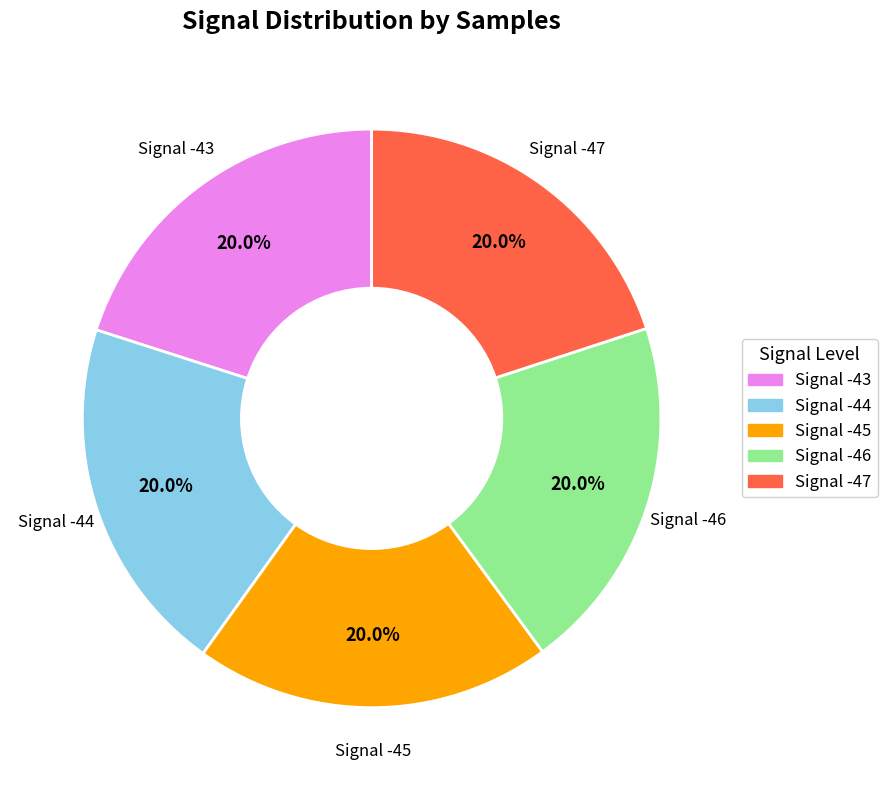

Is it true that Signal -44 is 32% of the pie?

False